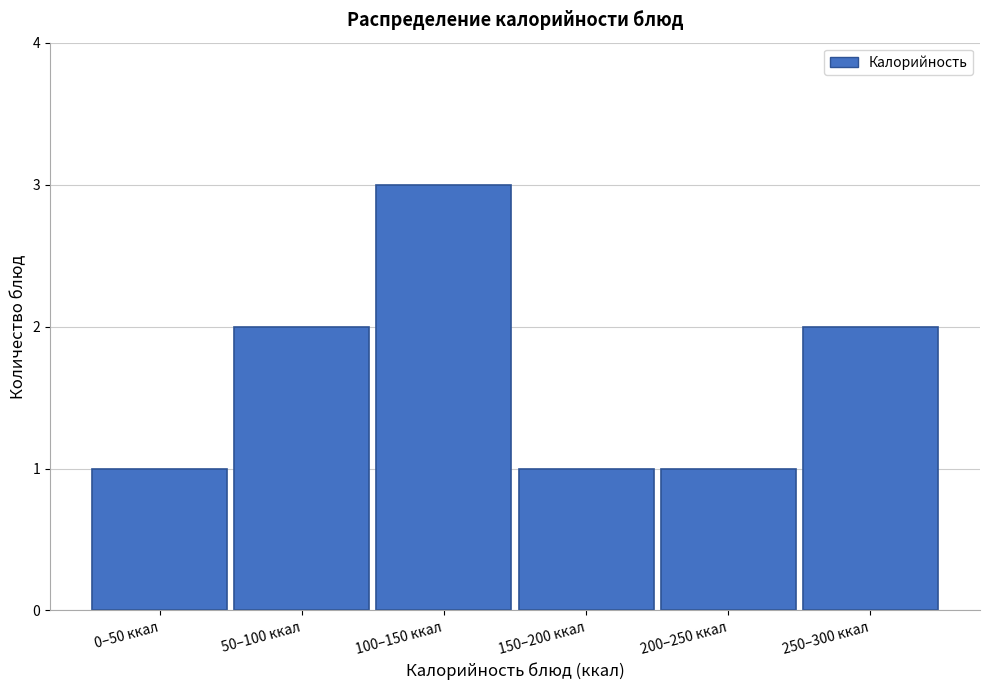

Reading left to right, extract all data points from this chart.

0–50 ккал=1	50–100 ккал=2	100–150 ккал=3	150–200 ккал=1	200–250 ккал=1	250–300 ккал=2